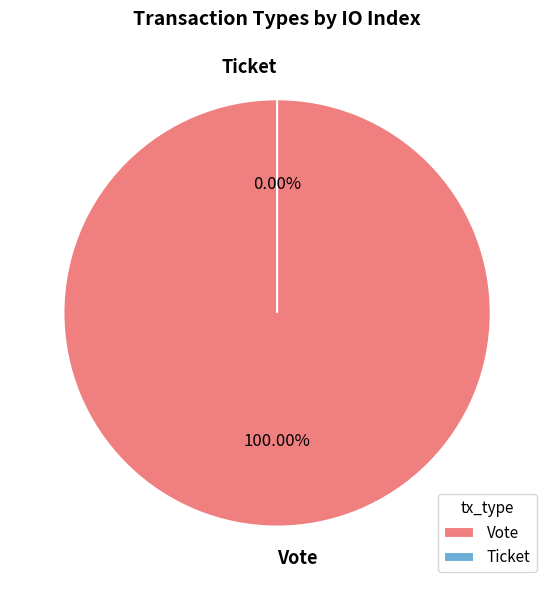

To the nearest percent, what is the difference between the largest and smallest slice percentages?

100%